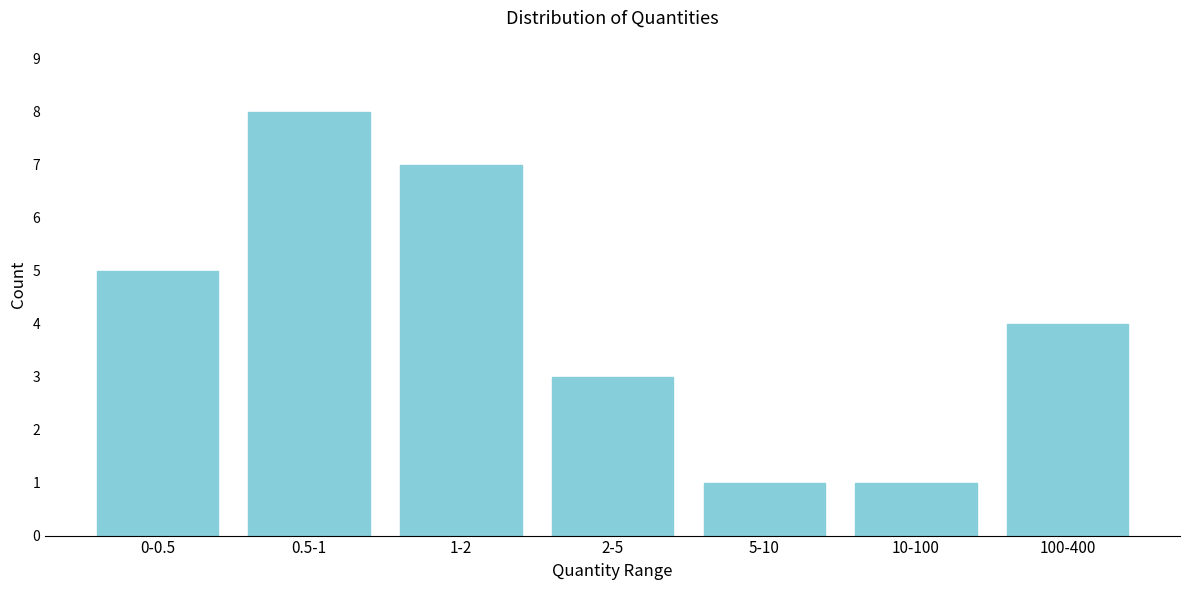

Reading left to right, what are all the values shown in this chart?

0-0.5=5	0.5-1=8	1-2=7	2-5=3	5-10=1	10-100=1	100-400=4